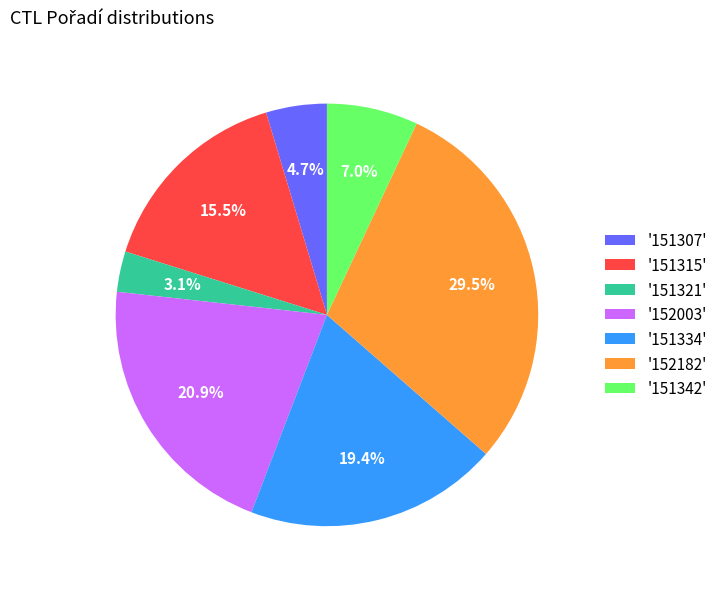

Which category has the smallest portion of the pie?

'151321'